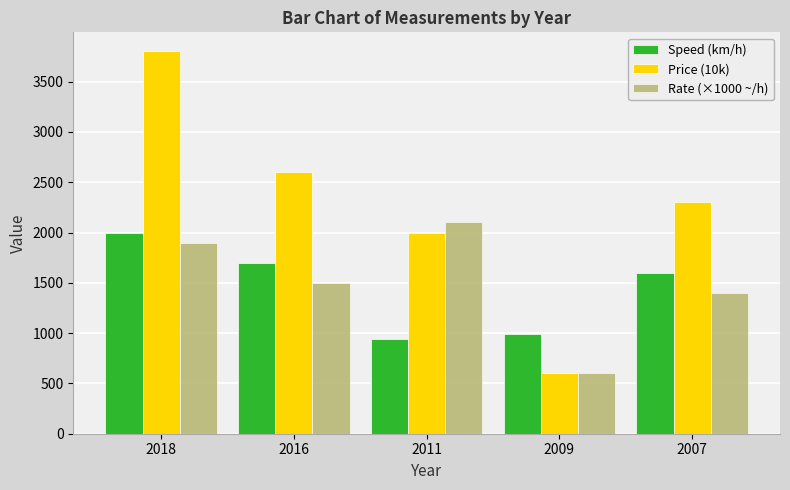

What is the spread (max minus min) of values at 2011?

1160